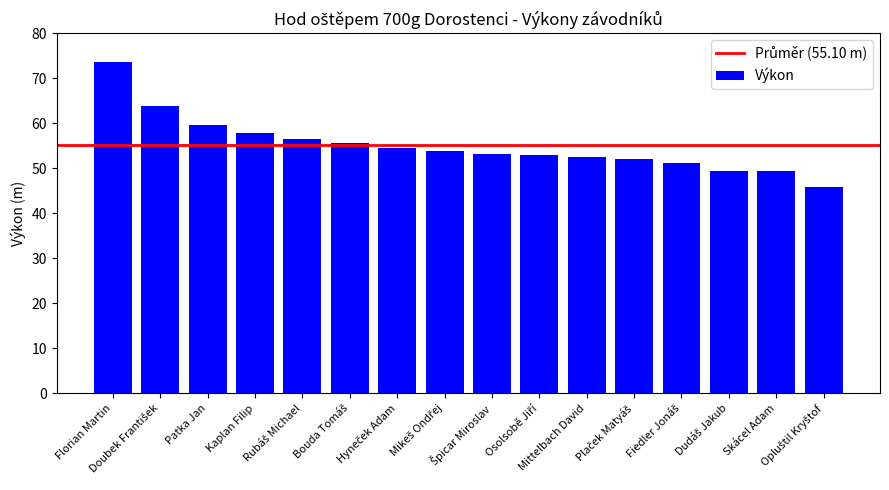

What is the minimum value shown in the chart?

45.8